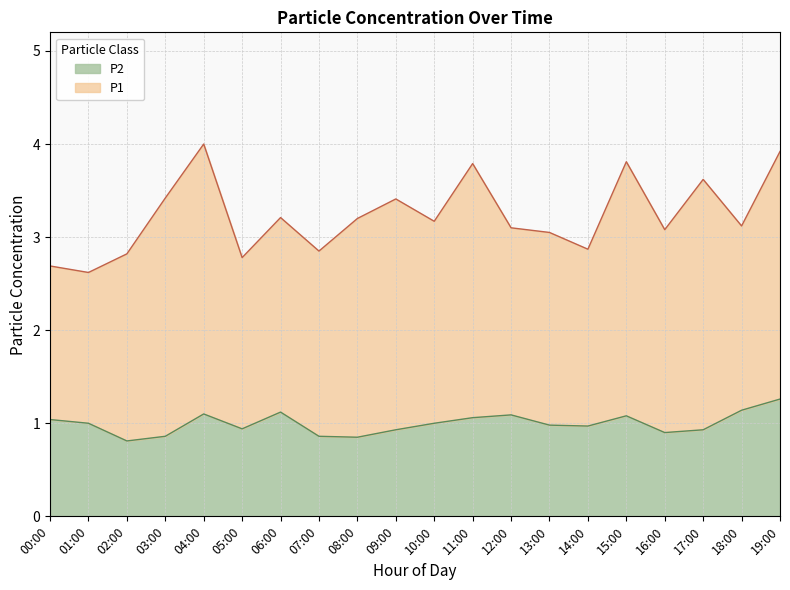

What is the minimum value for P2?

0.8